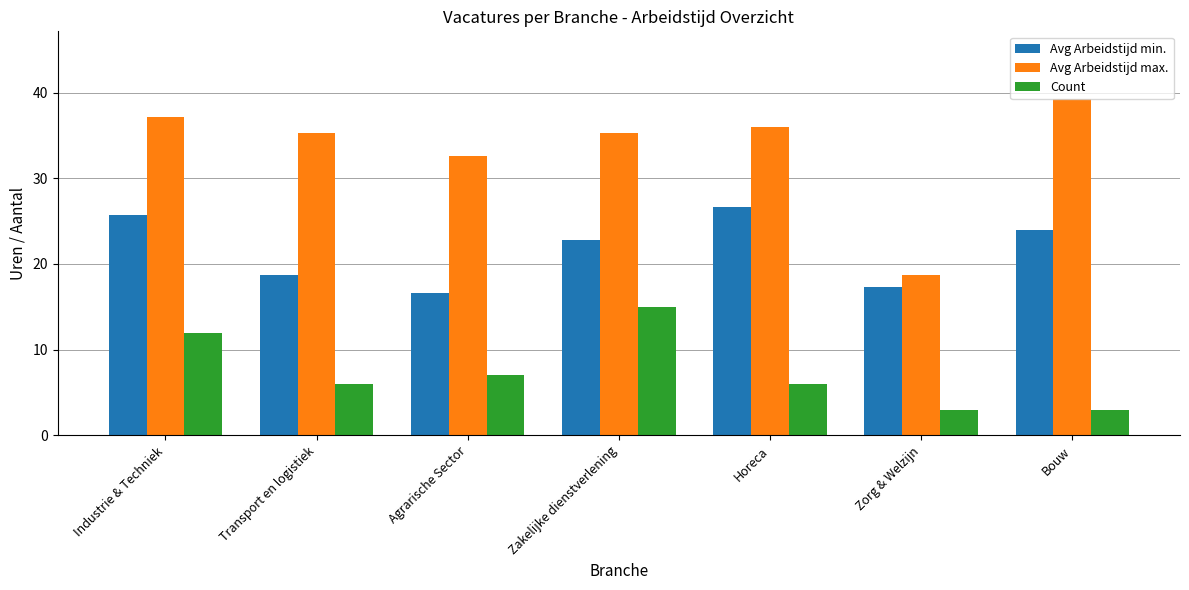

Rank the series at Horeca from highest to lowest value.

Avg Arbeidstijd max., Avg Arbeidstijd min., Count